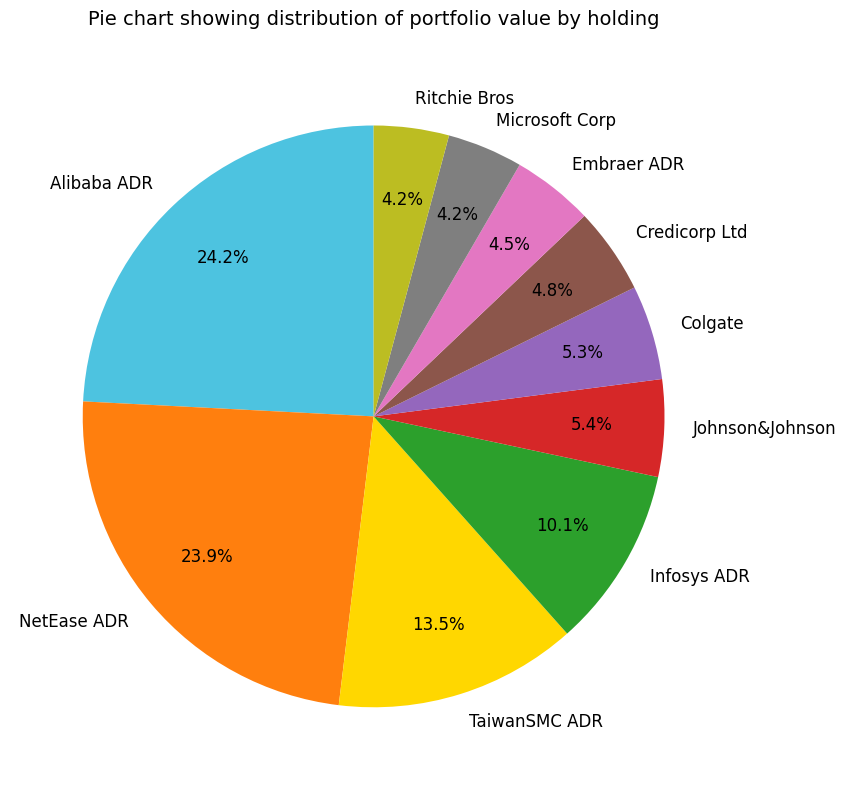

Combined, do Infosys ADR and Credicorp Ltd account for over 50%?

No